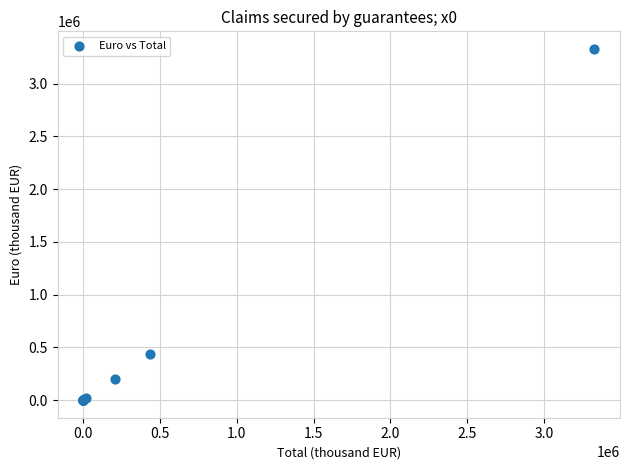

What Y value in the scatter plot is closest to 1664333?

436609